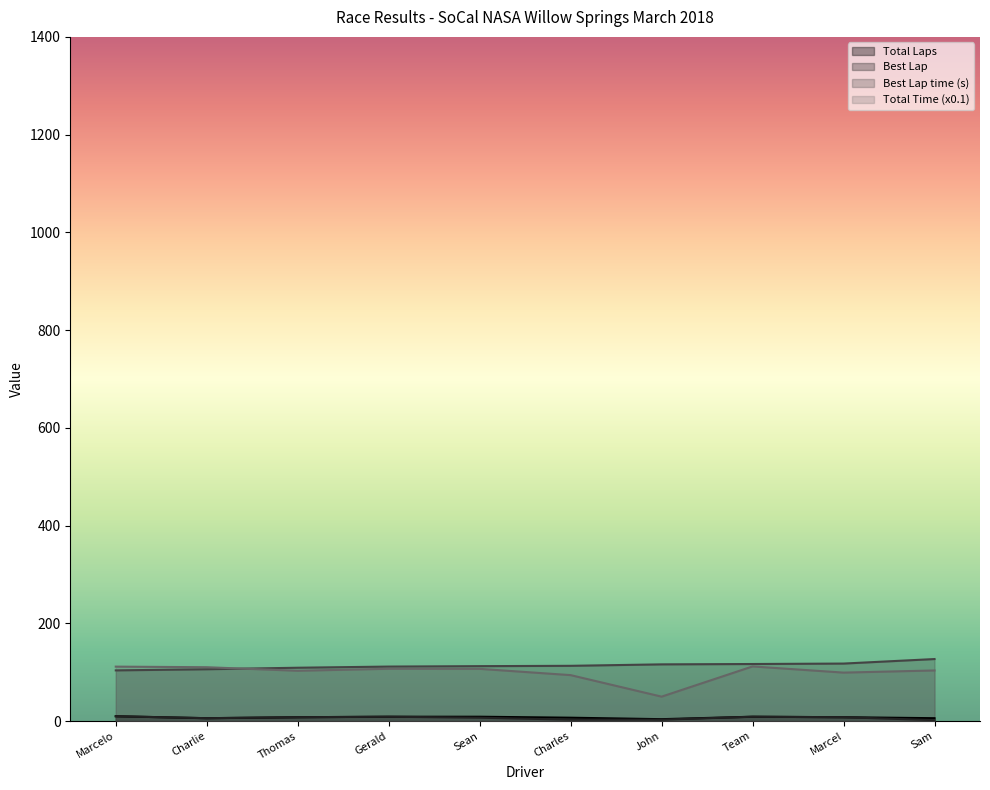

What is the greatest value displayed?

127.0